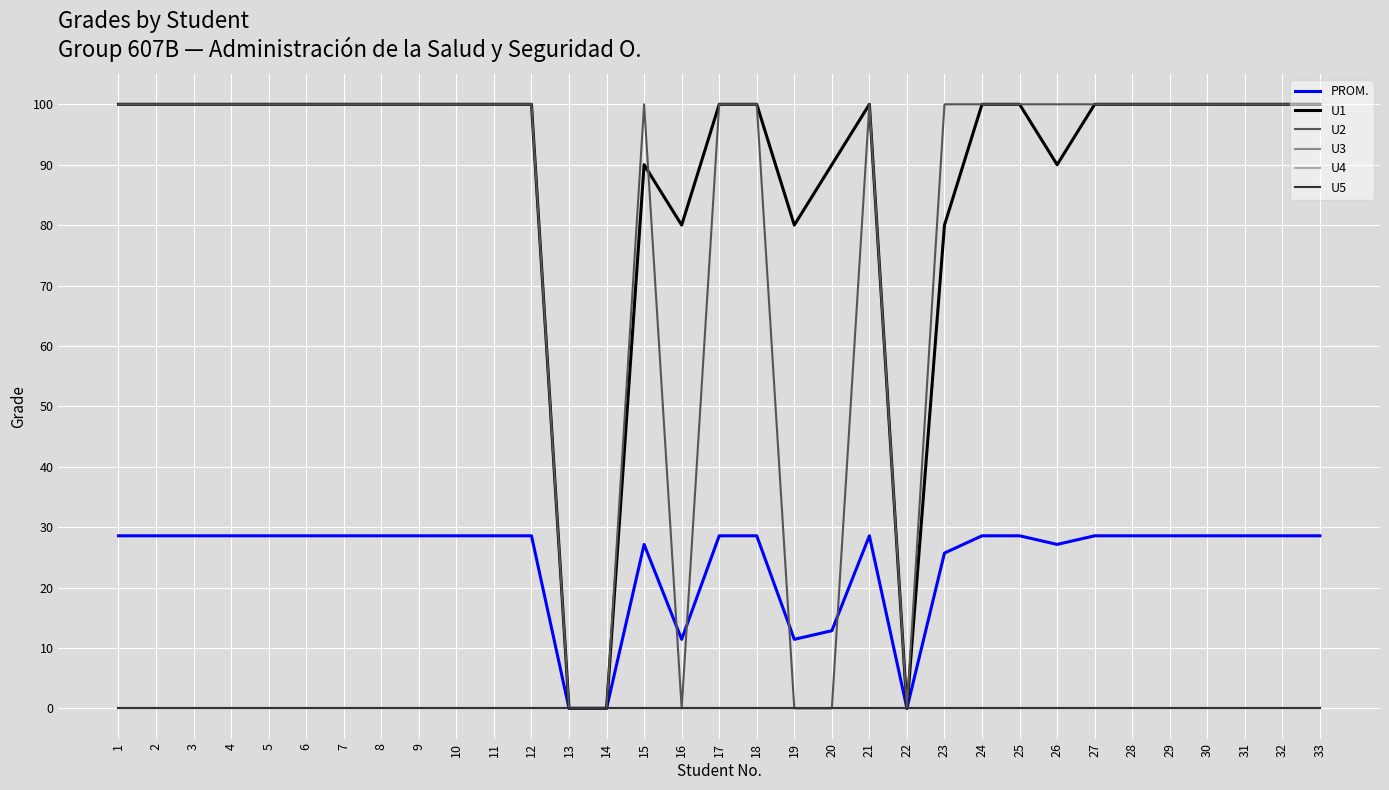

Rank the series at 25 from lowest to highest value.

U3, U4, U5, PROM., U1, U2